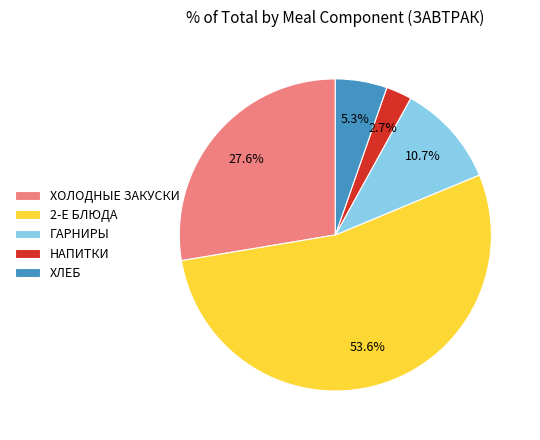

Is 2-Е БЛЮДА the majority of the pie?

Yes